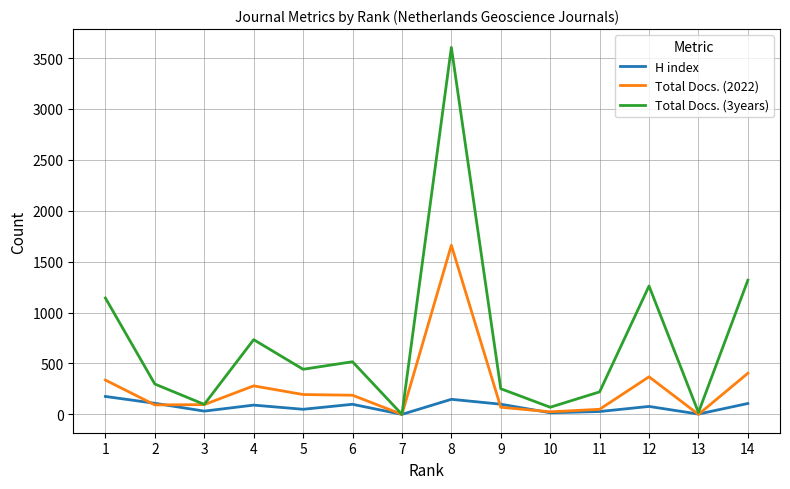

The value of Total Docs. (2022) at 14 is 404. True or false?

True